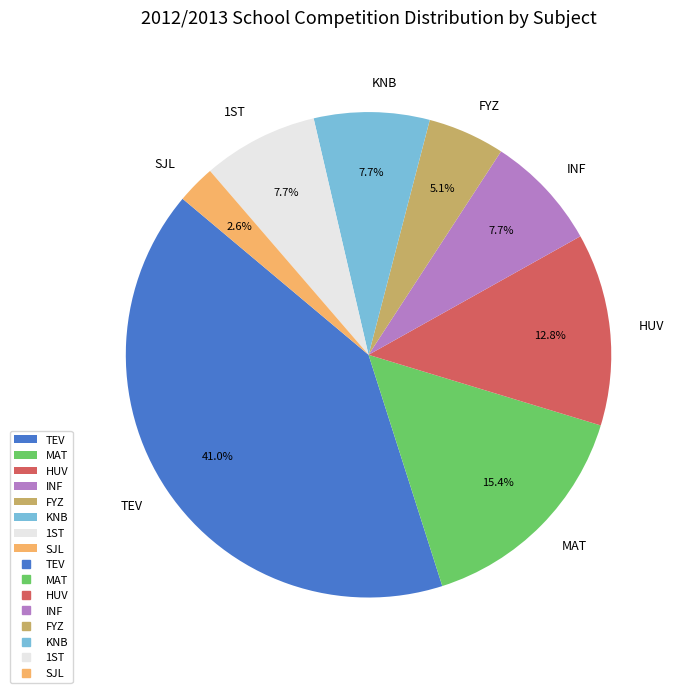

What percentage do MAT and INF together represent?

23.1%